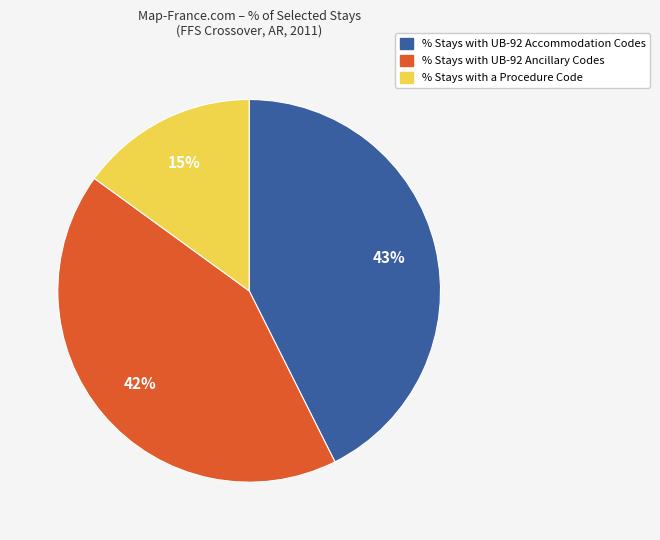

What percentage is the % Stays with a Procedure Code slice, to the nearest percent?

15%